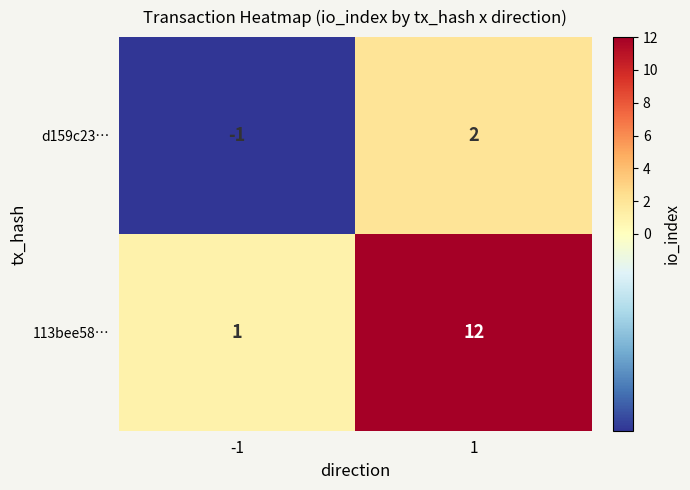

Rank the series at -1 from lowest to highest value.

d159c23…, 113bee58…